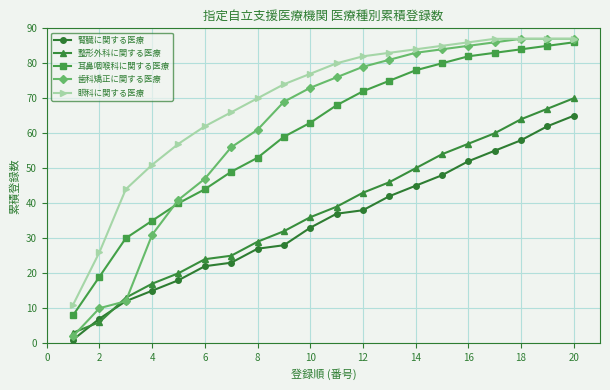

Which series has the largest total across all categories?

眼科に関する医療